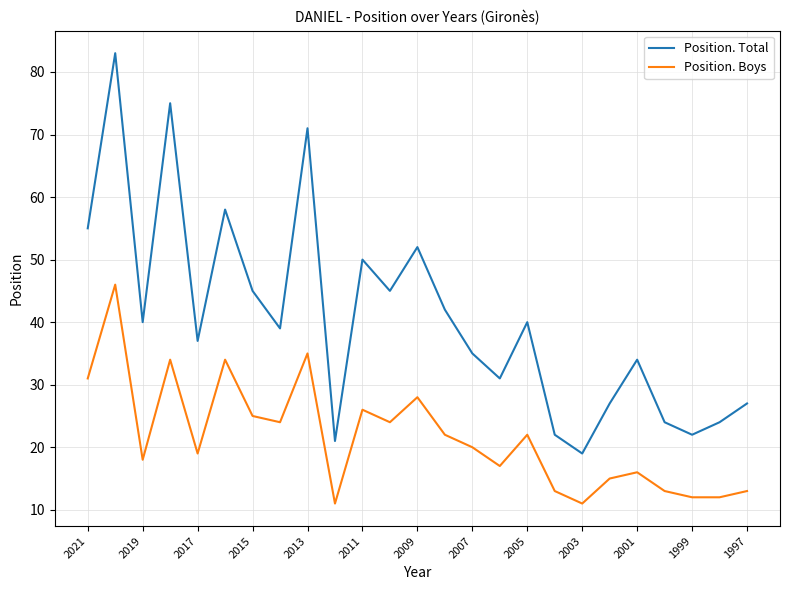

Which series has the widest spread of values?

Position. Total